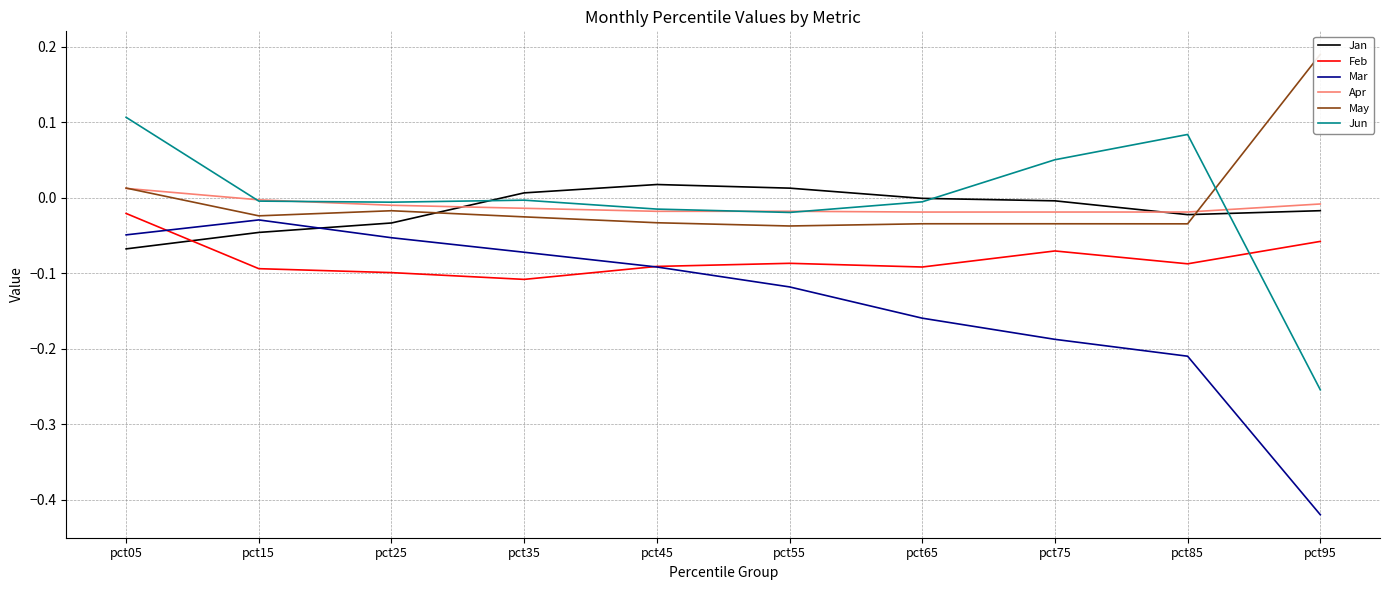

The value of May at pct05 is 0.0. True or false?

False